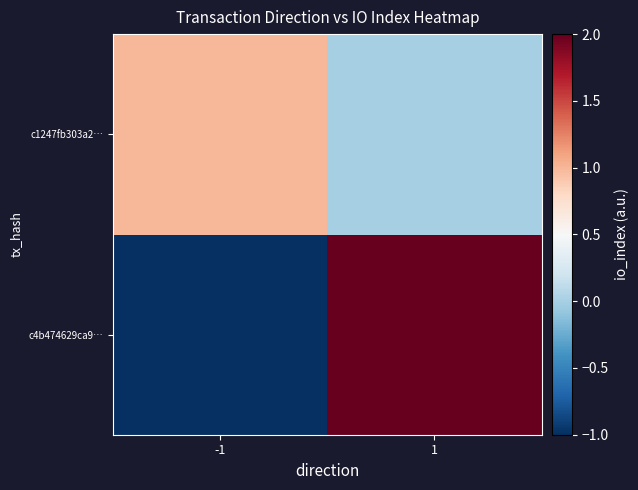

Reading right to left, extract all data points from this chart.

c4b474629ca9…: 1=2	-1=-1
c1247fb303a2…: 1=0	-1=1